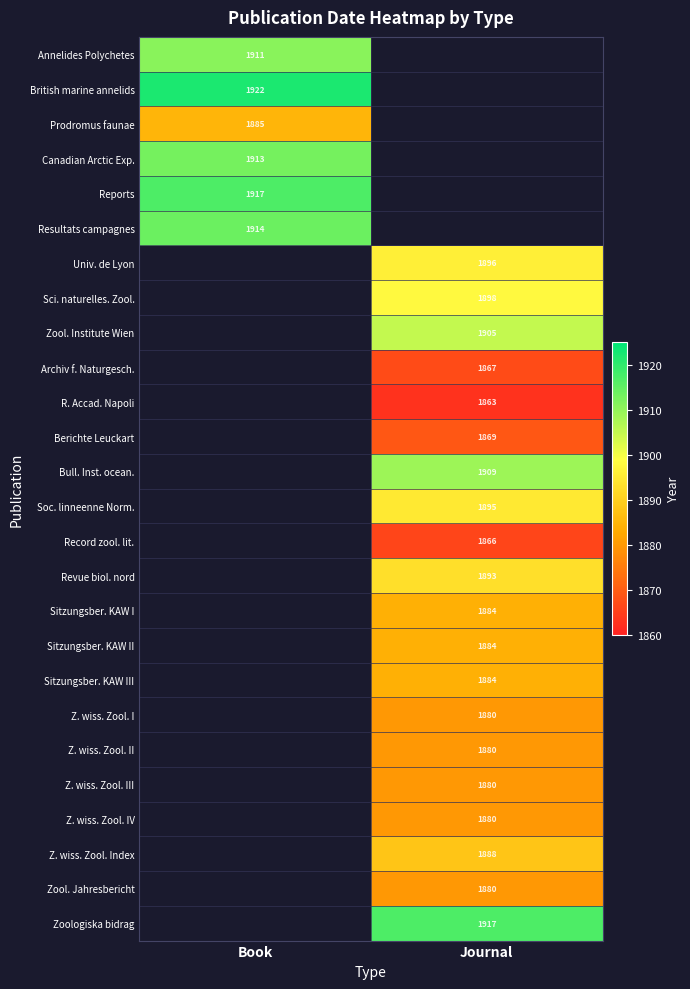

The value of Sci. naturelles. Zool. at Journal is 2681.9. True or false?

False